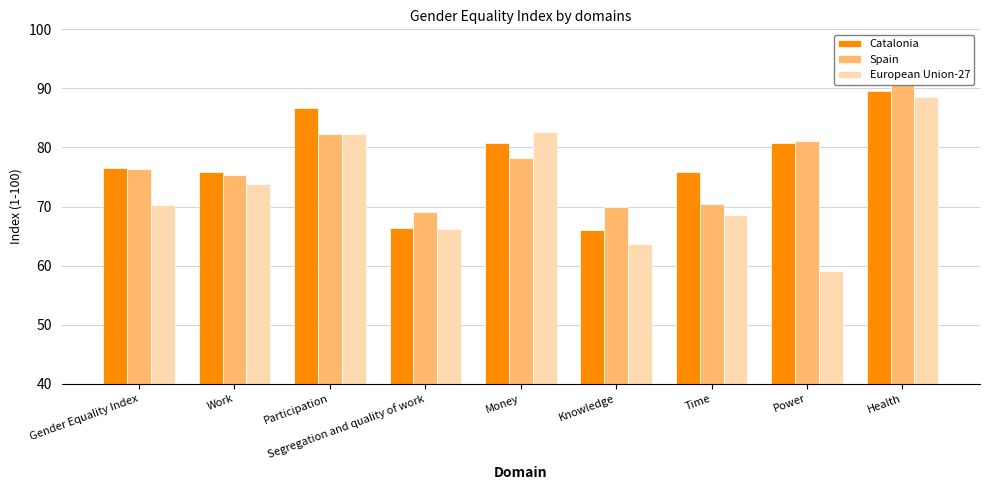

At which label does Spain reach its peak?

Health